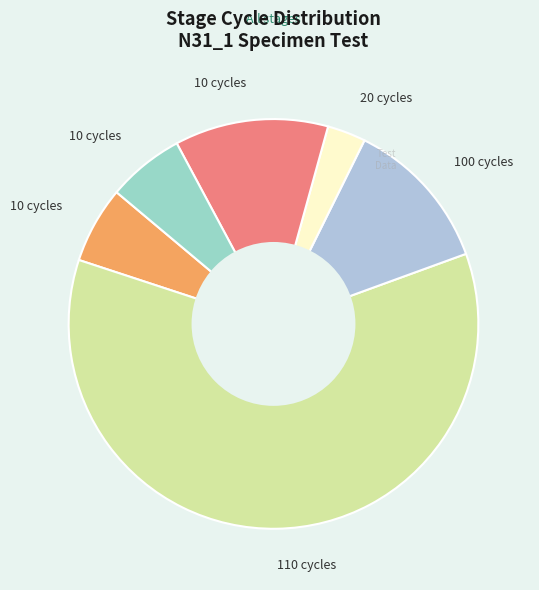

Count the number of slices in the pie.

6